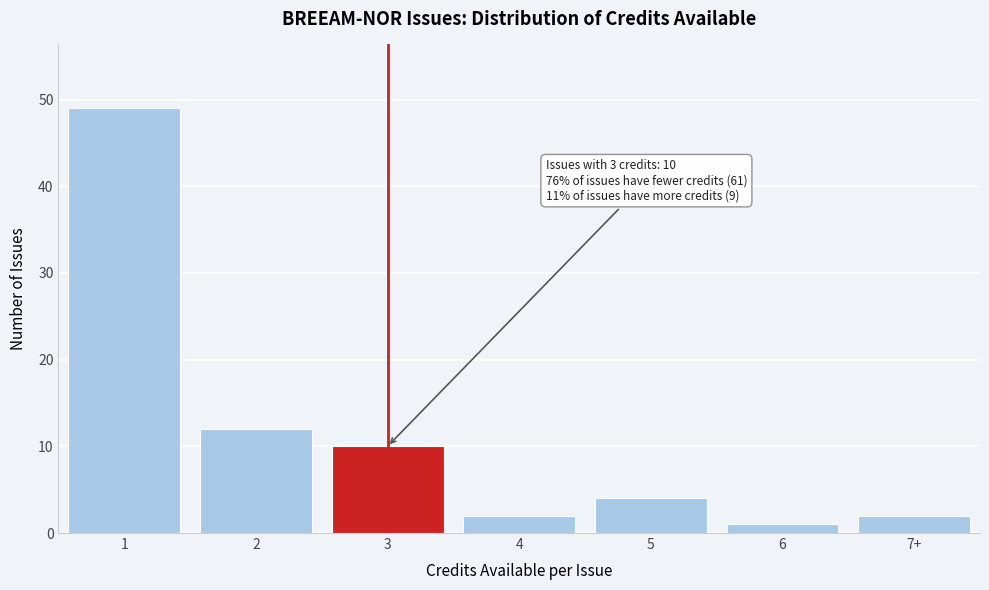

Reading left to right, extract all data points from this chart.

1=49	2=12	3=10	4=2	5=4	6=1	7+=2